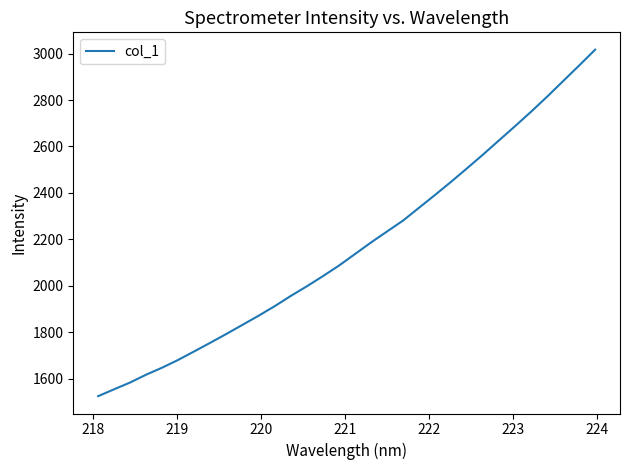

What is the maximum value shown in the chart?

3017.2